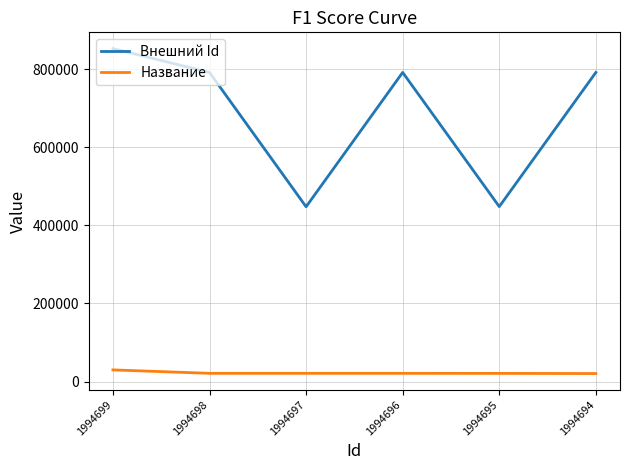

At 1994699, list the series in order from smallest to largest.

Название, Внешний Id